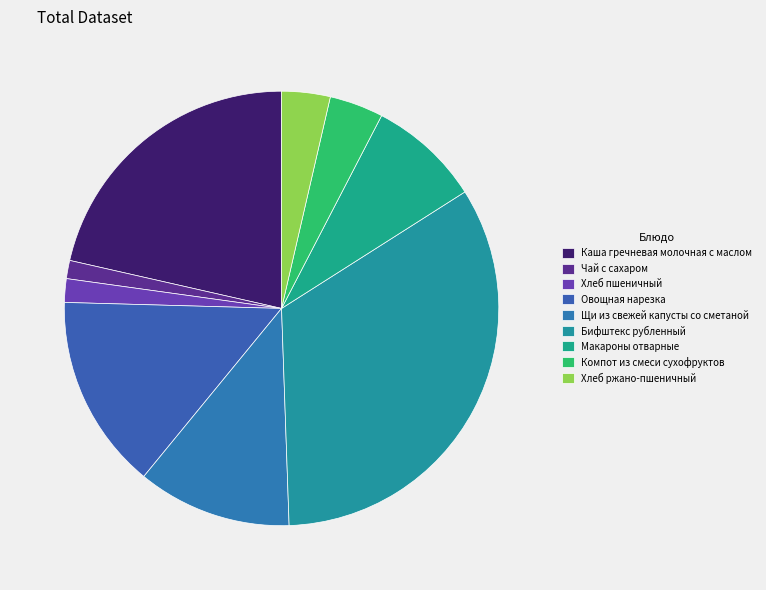

To the nearest percent, what portion does Овощная нарезка represent?

15%